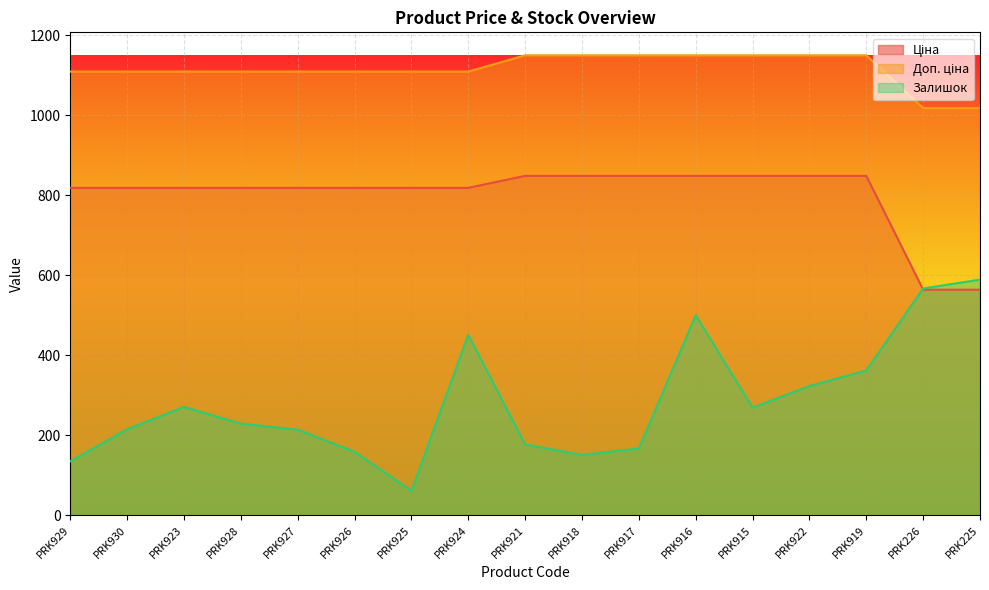

What is the spread (max minus min) of values at PRK226?

453.9